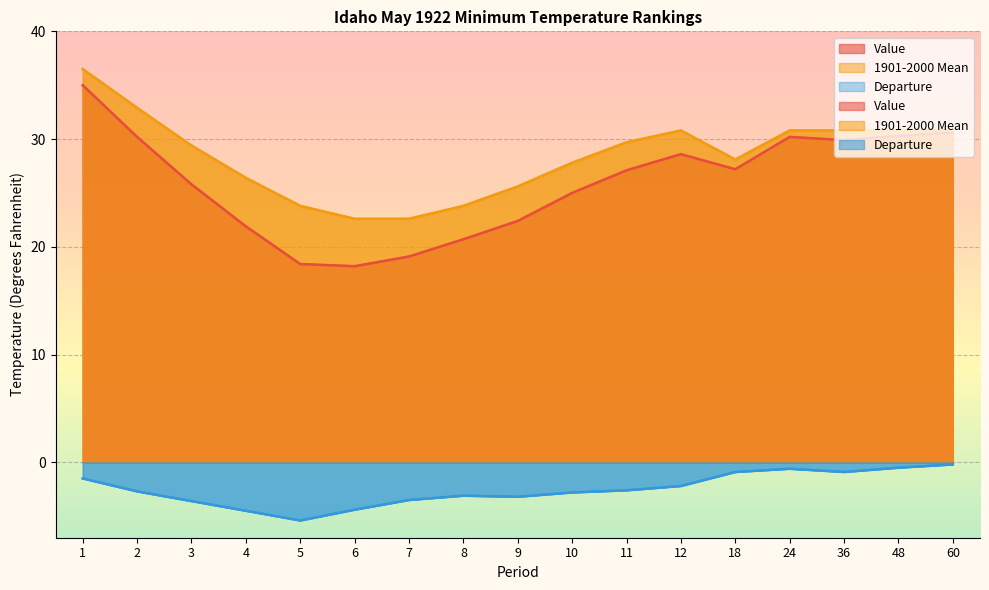

What are all the series names shown in the legend?

Value, 1901-2000 Mean, Departure